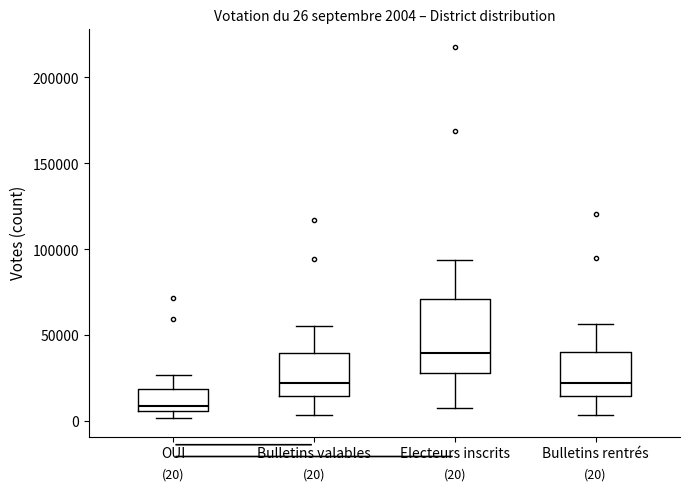

Which box is the tallest, from its lower edge to its upper edge?

Electeurs inscrits